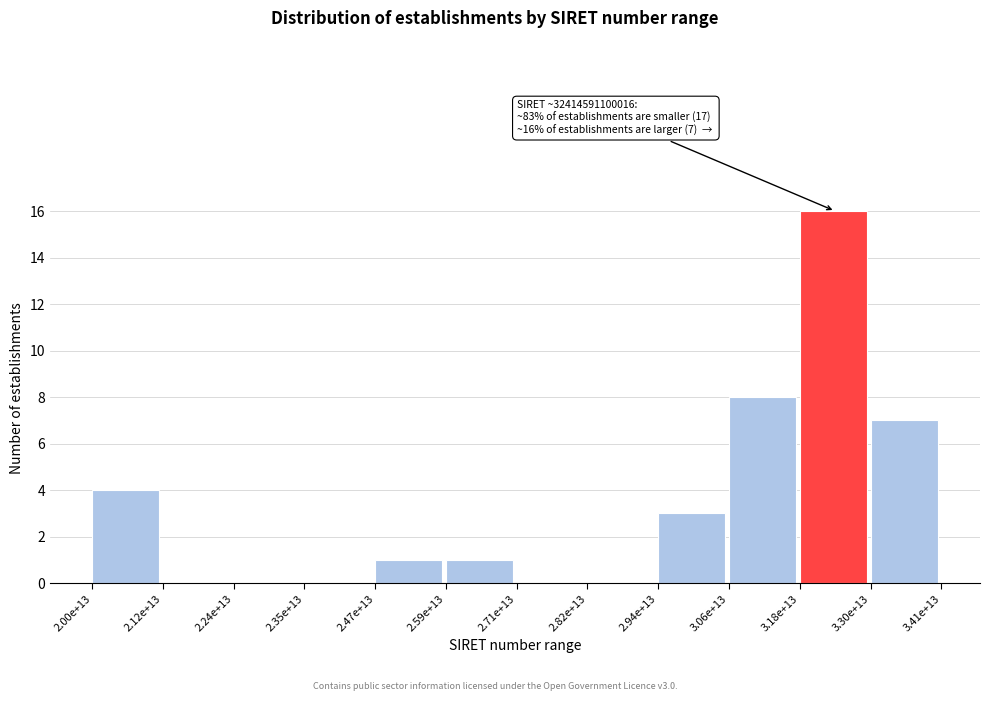

Reading left to right, transcribe all the data shown in this chart.

2.00e+13=4	2.12e+13=0	2.24e+13=0	2.35e+13=0	2.47e+13=1	2.59e+13=1	2.71e+13=0	2.82e+13=0	2.94e+13=3	3.06e+13=8	3.18e+13=16	3.30e+13=7